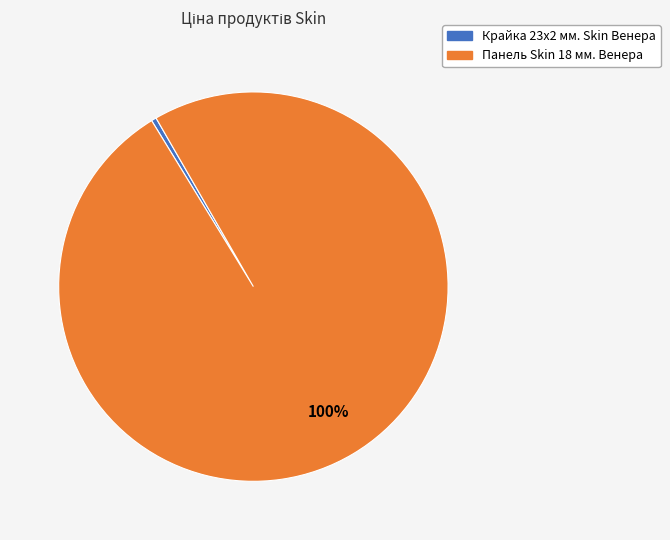

Rank the categories by value from highest to lowest.

Панель Skin 18 мм. Венера, Крайка 23x2 мм. Skin Венера